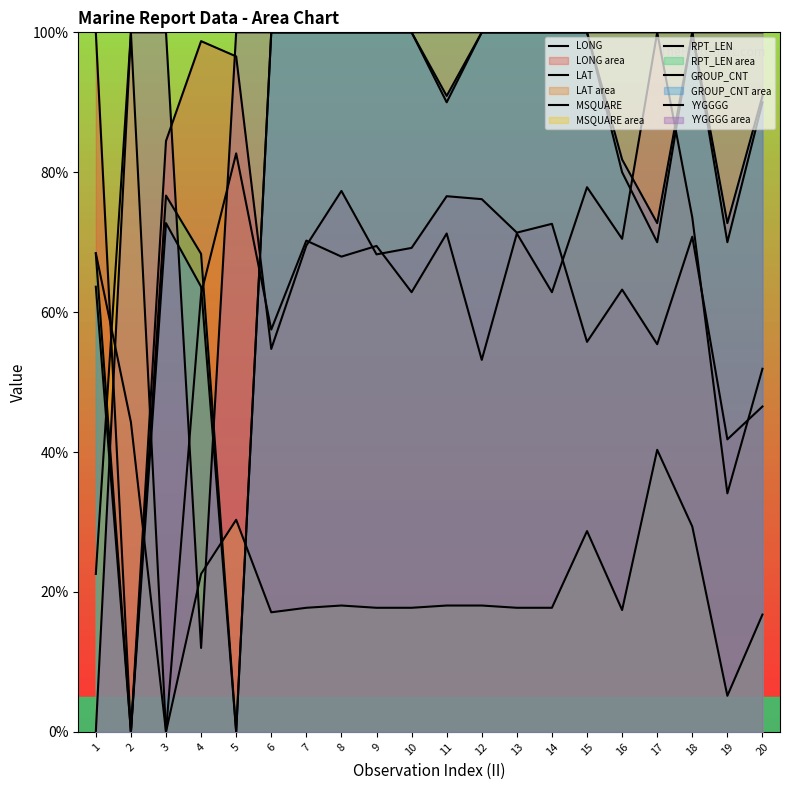

Is the value of RPT_LEN at 11 greater than the value of YYGGGG at 11?

No